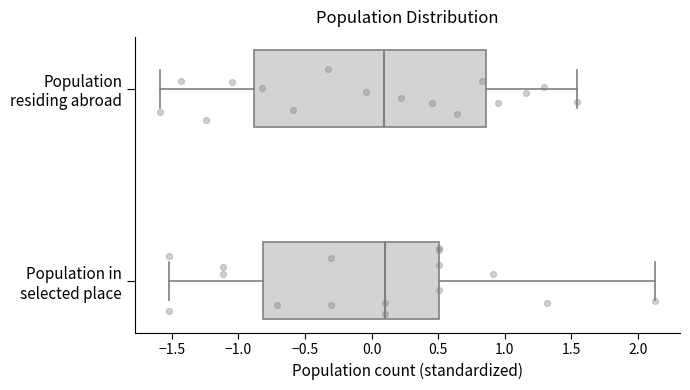

Reading bottom to top, transcribe this box plot: for each box, give where its median line is, the range the box spans, and where its two whiskers end, as read against the x-axis. The values are not printed on the chart, so give them approximately, as read against the axis.

Population in selected place: median 0.10, box -0.80 to 0.50, whiskers -1.50 to 2.15
Population residing abroad: median 0.10, box -0.90 to 0.85, whiskers -1.60 to 1.55